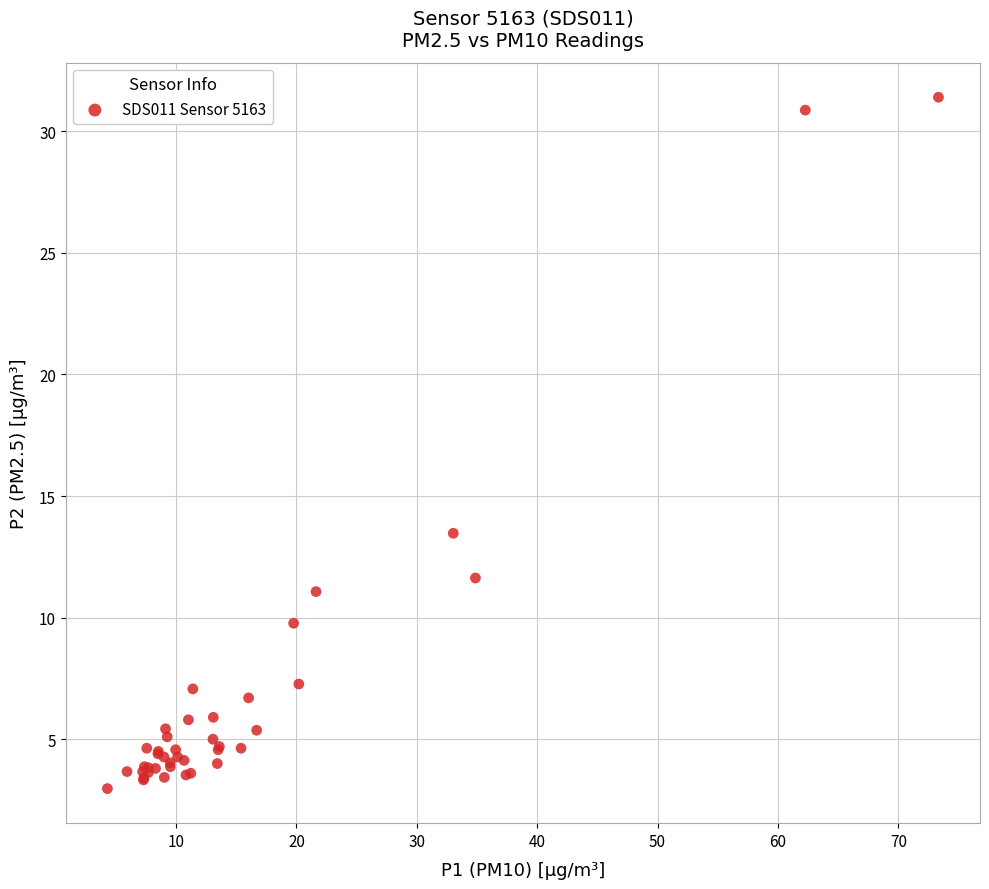

What Y value in the scatter plot is closest to 17?

13.5